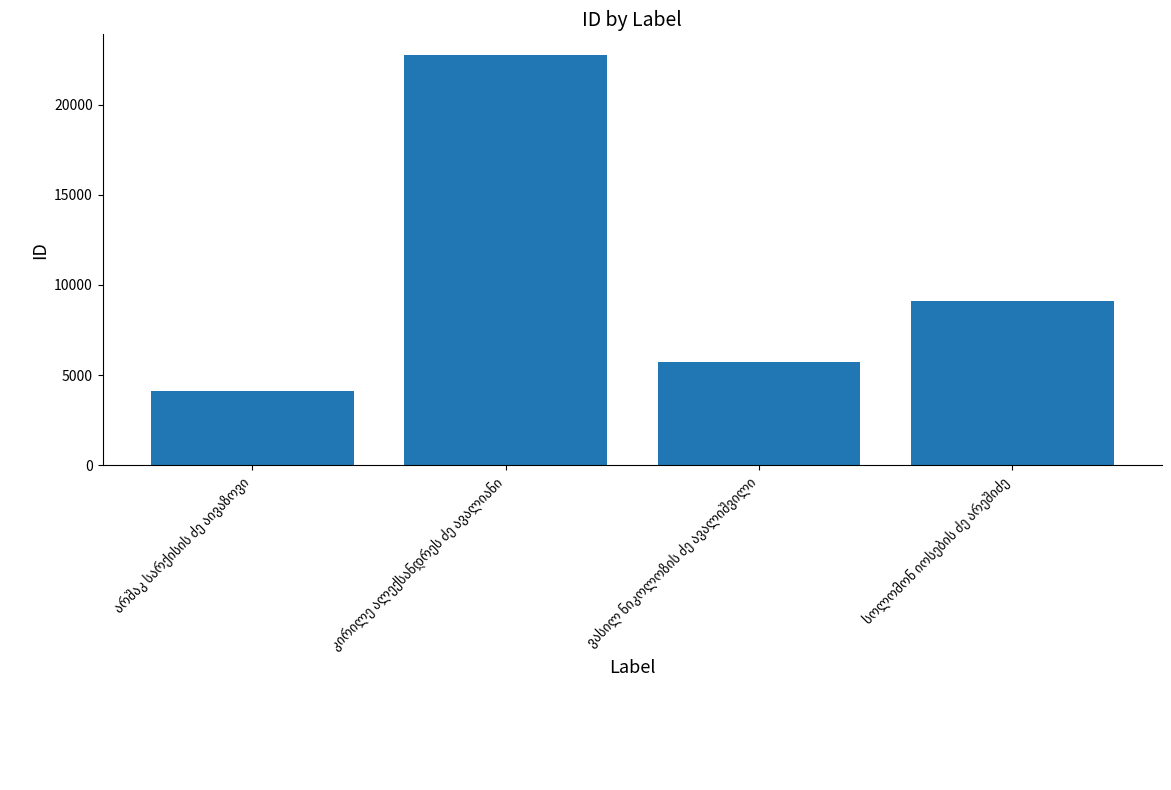

How many categories are shown in the chart?

4